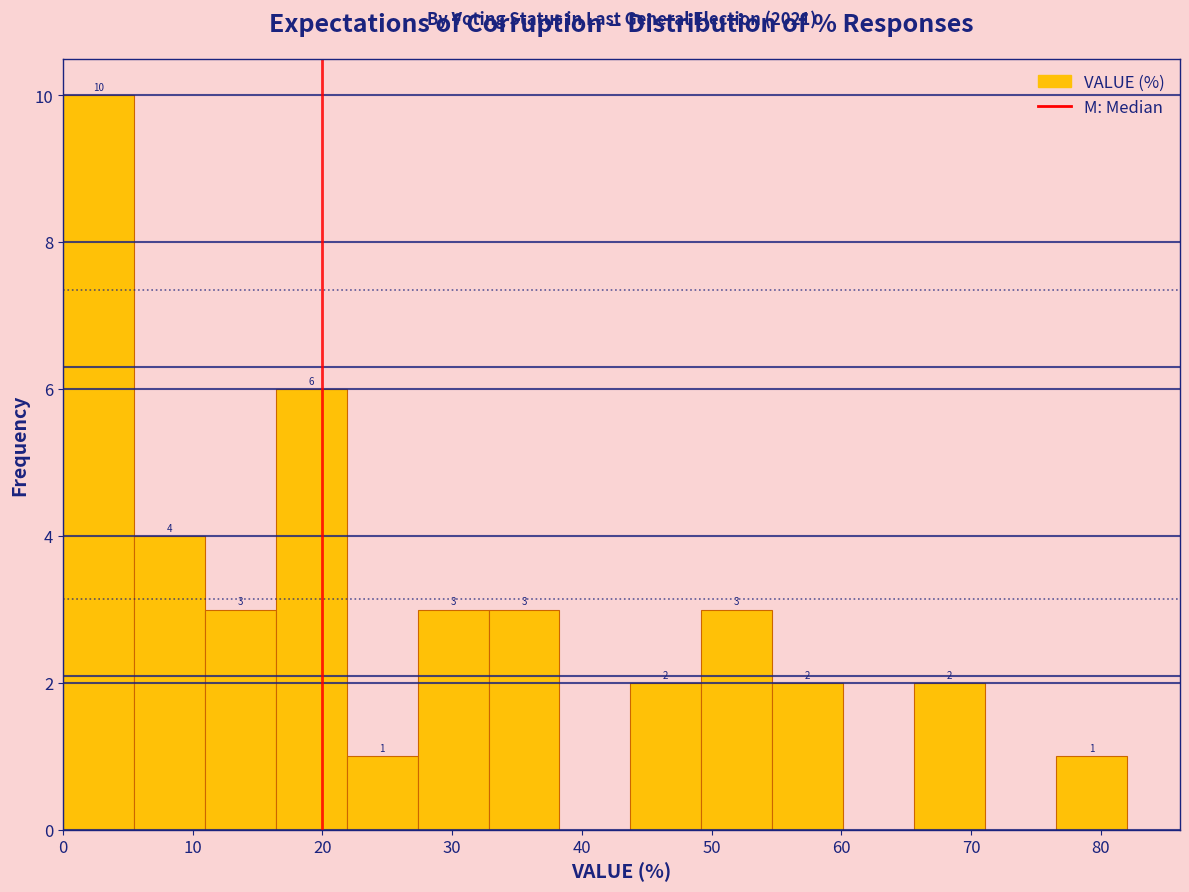

Which range on the x-axis has the tallest bar?

0 to 5